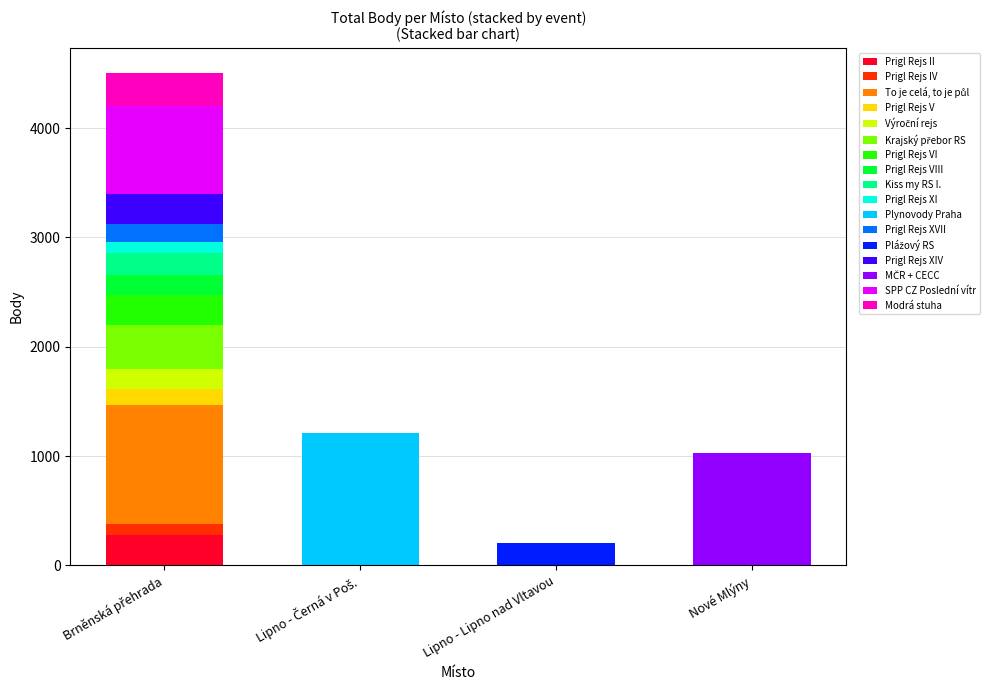

Is it true that Prigl Rejs II equals 0 at Lipno - Lipno nad Vltavou?

True